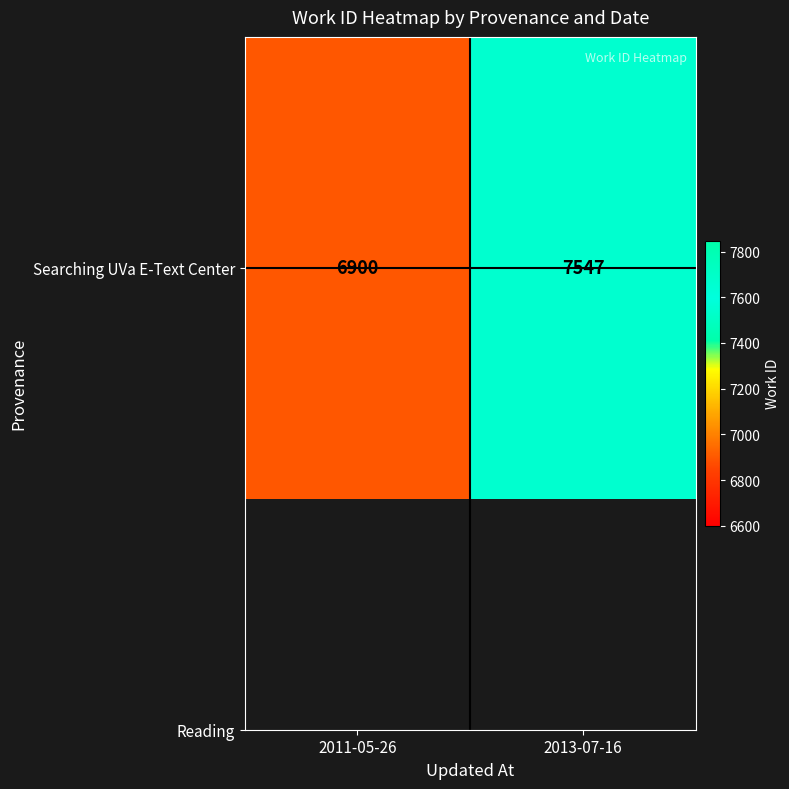

What is the smallest value displayed?

6900